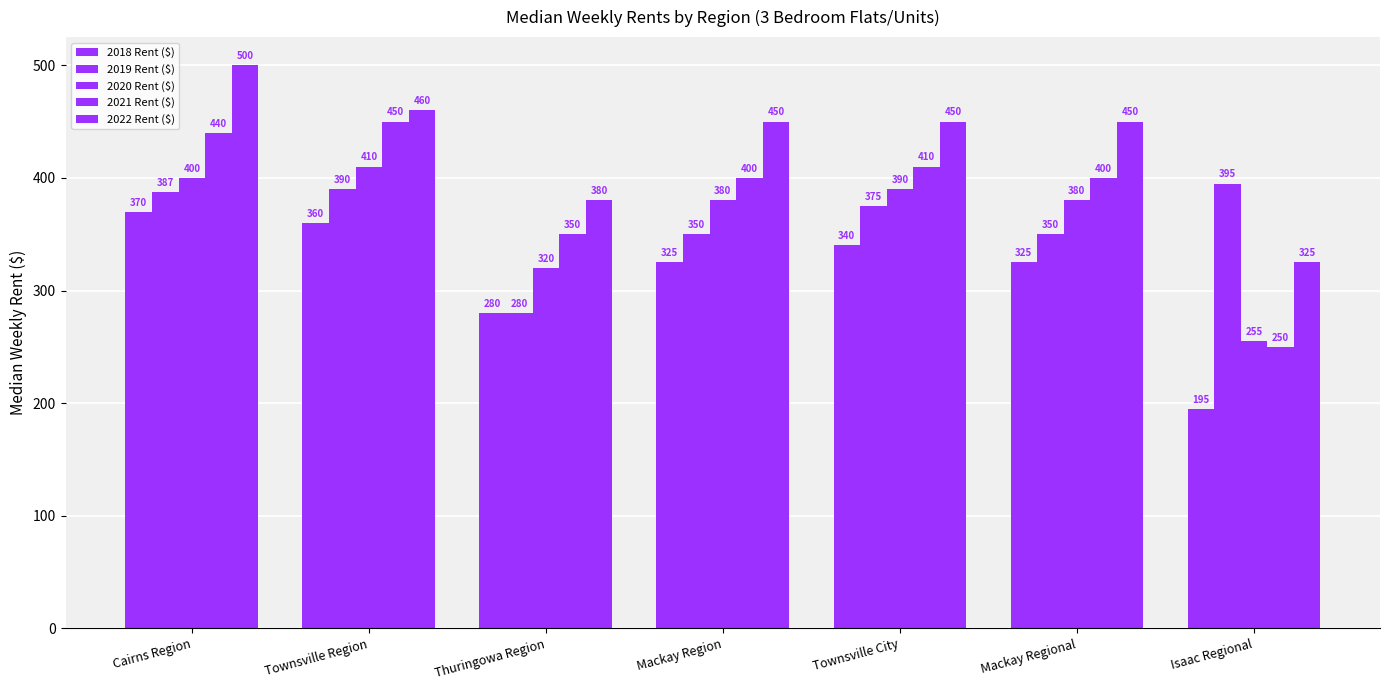

Is it true that 2020 Rent ($) equals 380.0 at Mackay Regional?

True